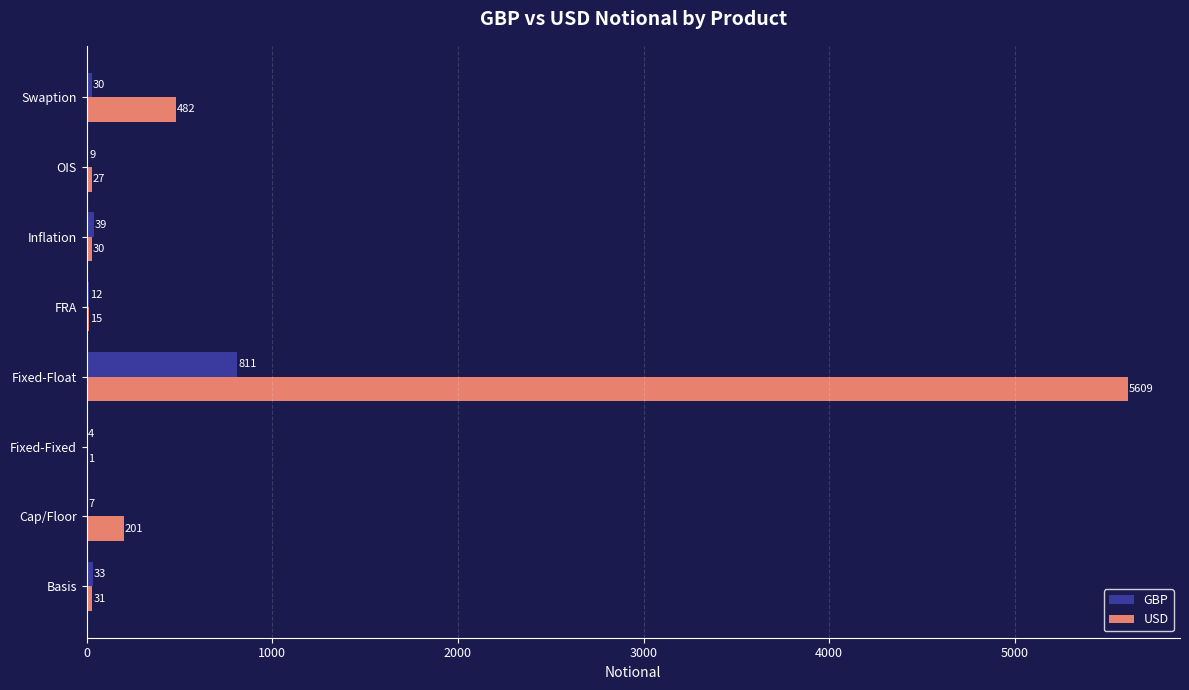

What is the maximum value shown in the chart?

5609